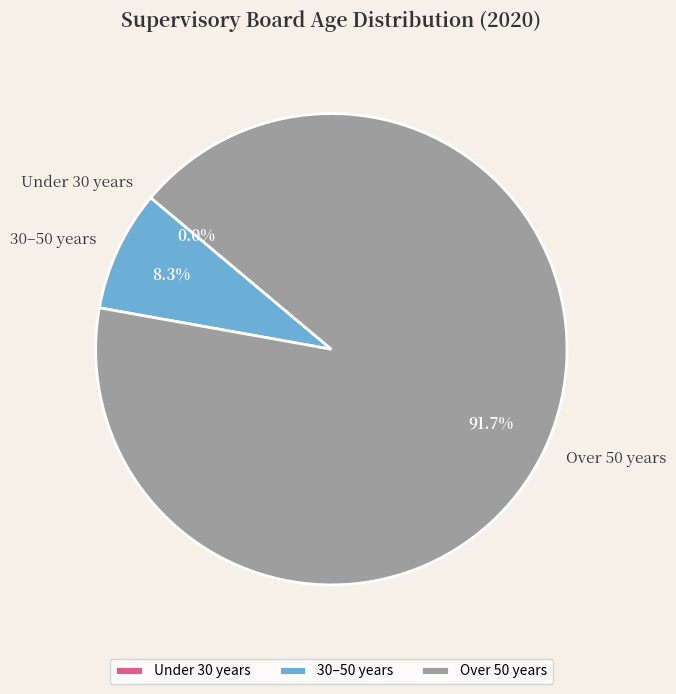

Does Under 30 years represent more than half of the total?

No